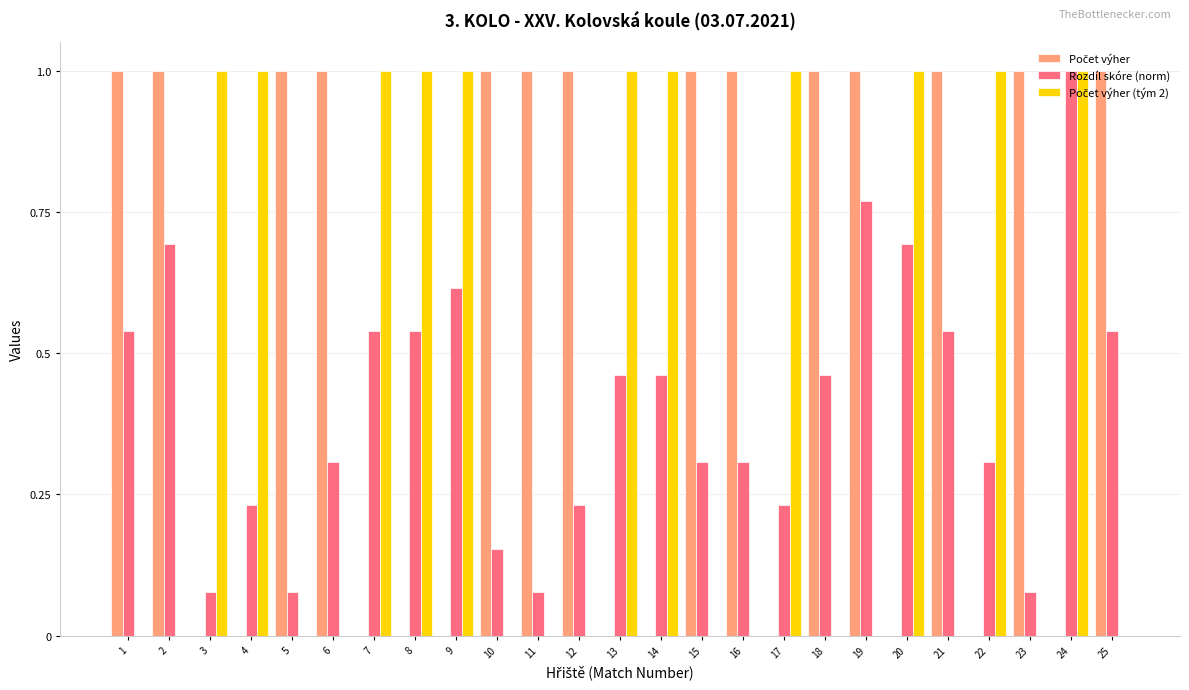

At which category is the sum across all series the highest?

24